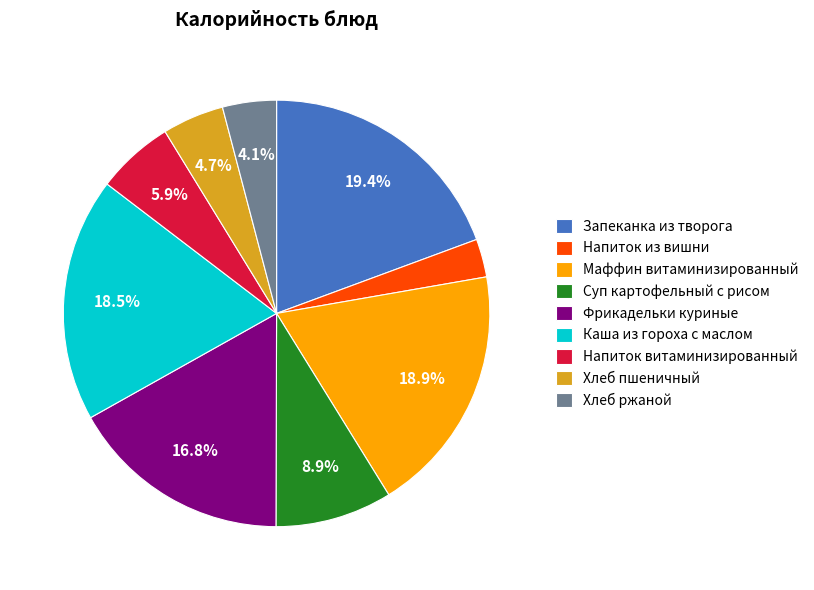

How many segments does this pie chart have?

9